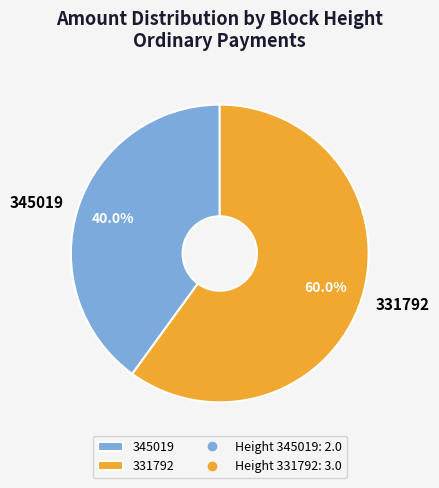

Rank the categories by value from highest to lowest.

331792, 345019